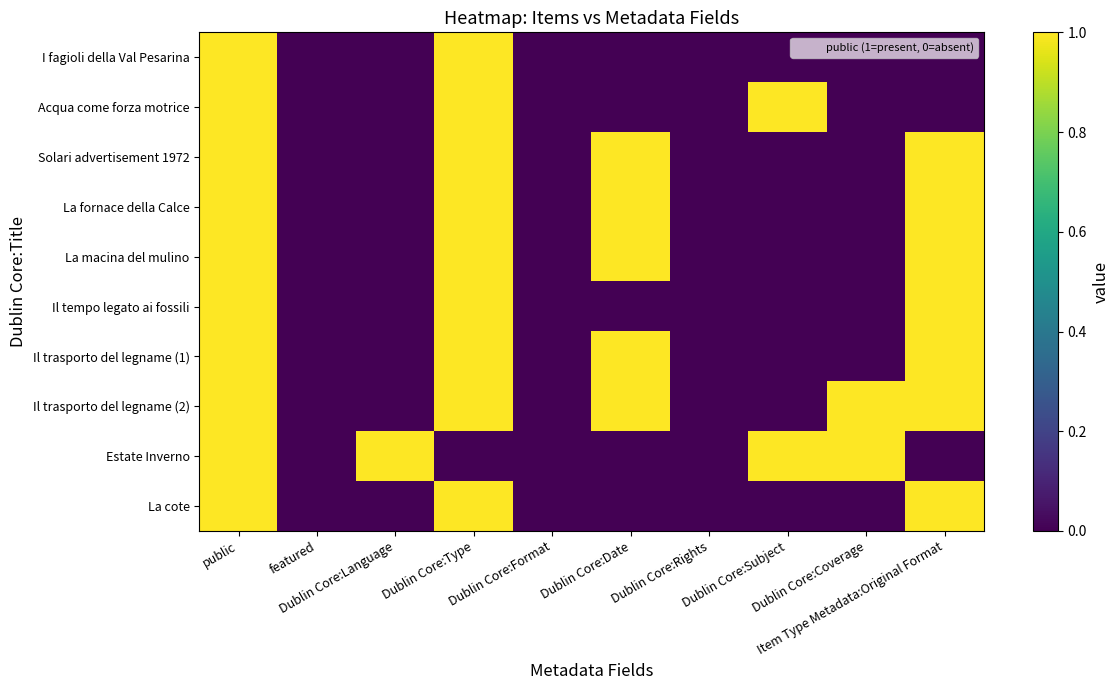

Between Dublin Core:Type and Item Type Metadata:Original Format, which is larger?

Dublin Core:Type